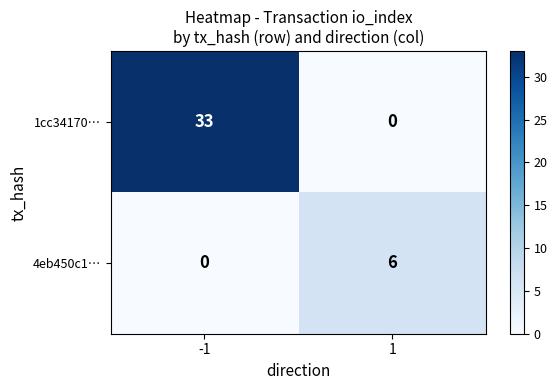

What is the difference between the 1cc34170… values at -1 and 1?

33